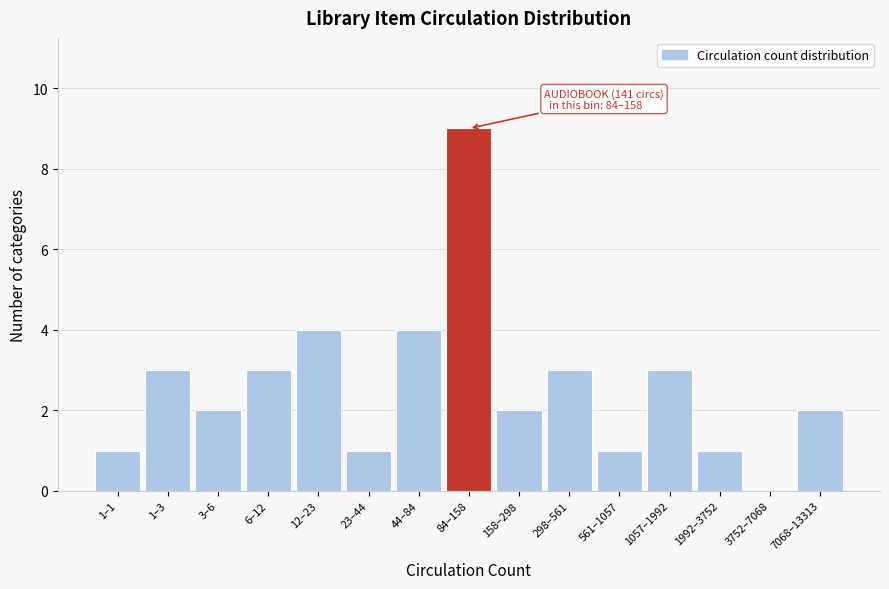

Reading left to right, extract all data points from this chart.

1–1=1	1–3=3	3–6=2	6–12=3	12–23=4	23–44=1	44–84=4	84–158=9	158–298=2	298–561=3	561–1057=1	1057–1992=3	1992–3752=1	3752–7068=0	7068–13313=2